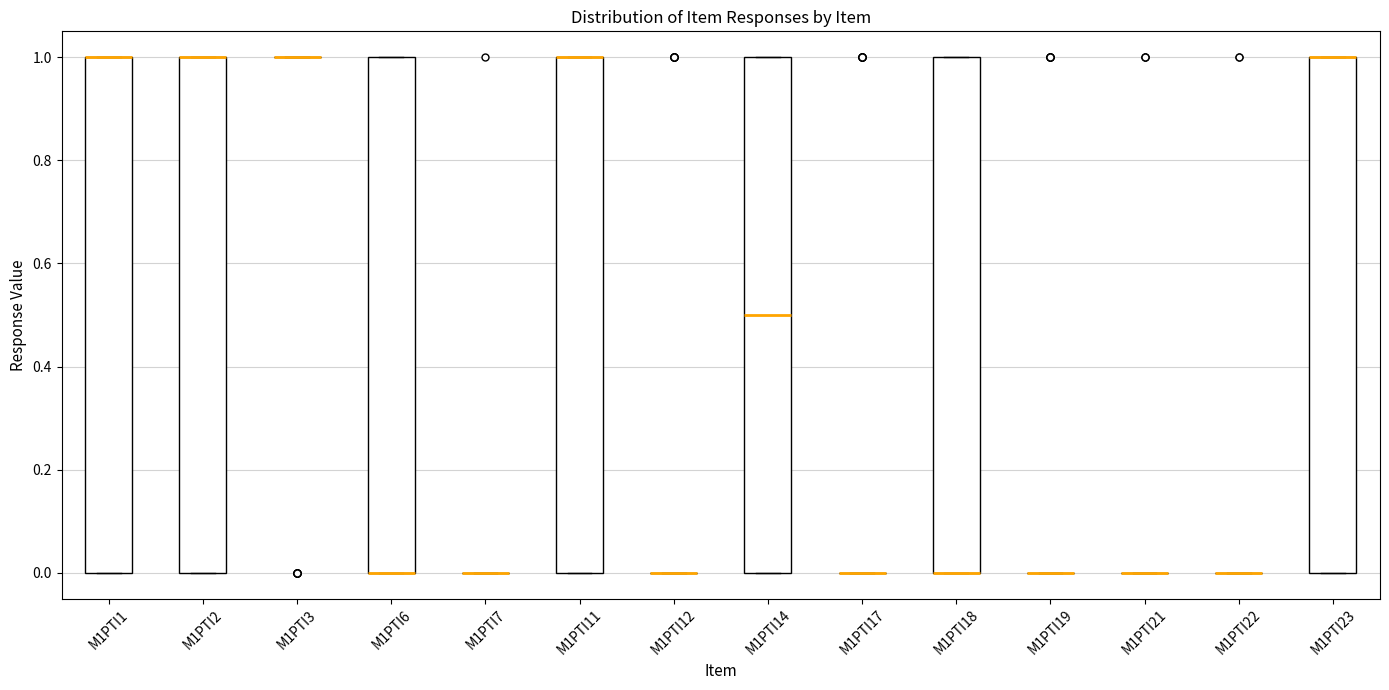

Reading left to right, read every box against the y-axis: the position of its median line, the range the box covers, and the ends of its whiskers. The values are not printed on the chart, so give them approximately, as read against the axis.

M1PTI1: median 1.0 (drawn on the box's upper edge), box 0.0 to 1.0, whiskers 0.0 to 1.0
M1PTI2: median 1.0 (drawn on the box's upper edge), box 0.0 to 1.0, whiskers 0.0 to 1.0
M1PTI3: box collapsed to a line at 1.0, whiskers 1.0 to 1.0
M1PTI6: median 0.0 (drawn on the box's lower edge), box 0.0 to 1.0, whiskers 0.0 to 1.0
M1PTI7: box collapsed to a line at 0.0, whiskers 0.0 to 0.0
M1PTI11: median 1.0 (drawn on the box's upper edge), box 0.0 to 1.0, whiskers 0.0 to 1.0
M1PTI12: box collapsed to a line at 0.0, whiskers 0.0 to 0.0
M1PTI14: median 0.5, box 0.0 to 1.0, whiskers 0.0 to 1.0
M1PTI17: box collapsed to a line at 0.0, whiskers 0.0 to 0.0
M1PTI18: median 0.0 (drawn on the box's lower edge), box 0.0 to 1.0, whiskers 0.0 to 1.0
M1PTI19: box collapsed to a line at 0.0, whiskers 0.0 to 0.0
M1PTI21: box collapsed to a line at 0.0, whiskers 0.0 to 0.0
M1PTI22: box collapsed to a line at 0.0, whiskers 0.0 to 0.0
M1PTI23: median 1.0 (drawn on the box's upper edge), box 0.0 to 1.0, whiskers 0.0 to 1.0